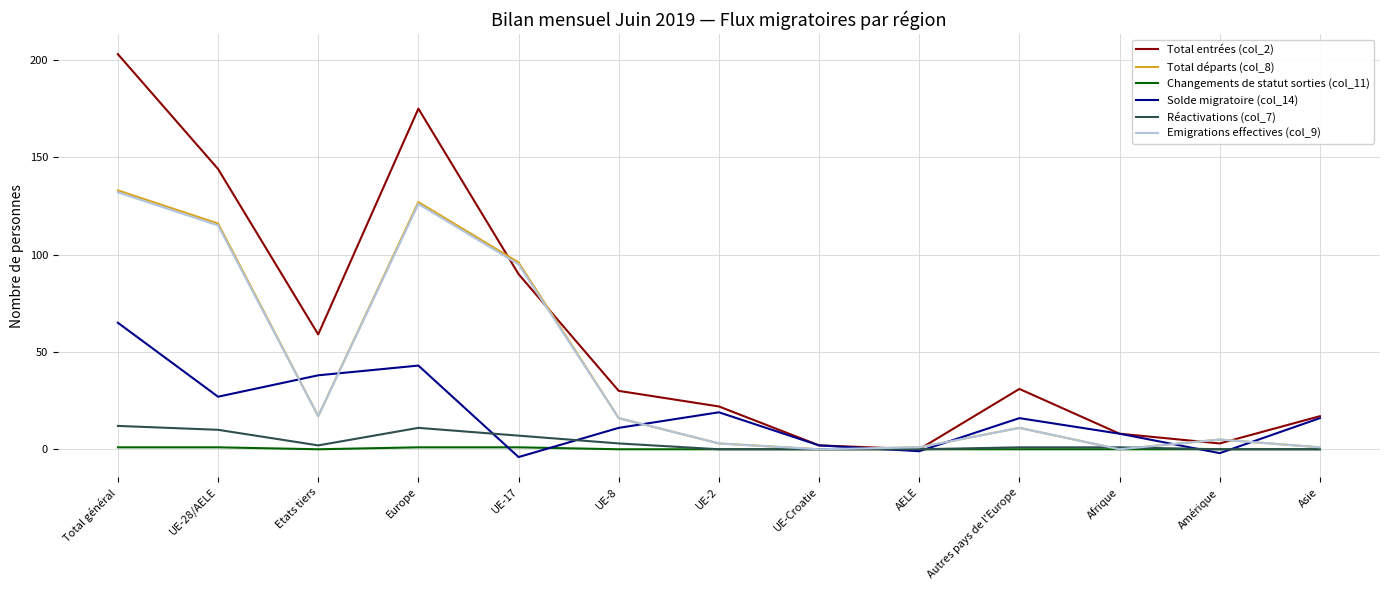

How many lines are shown in the chart?

6